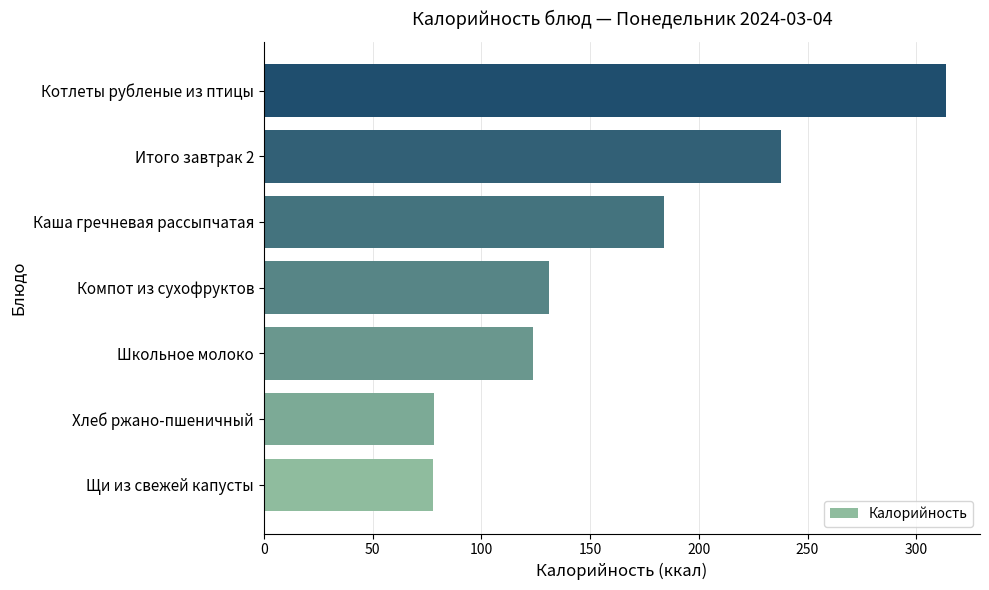

Is it true that the value at Котлеты рубленые из птицы is 425.5?

False